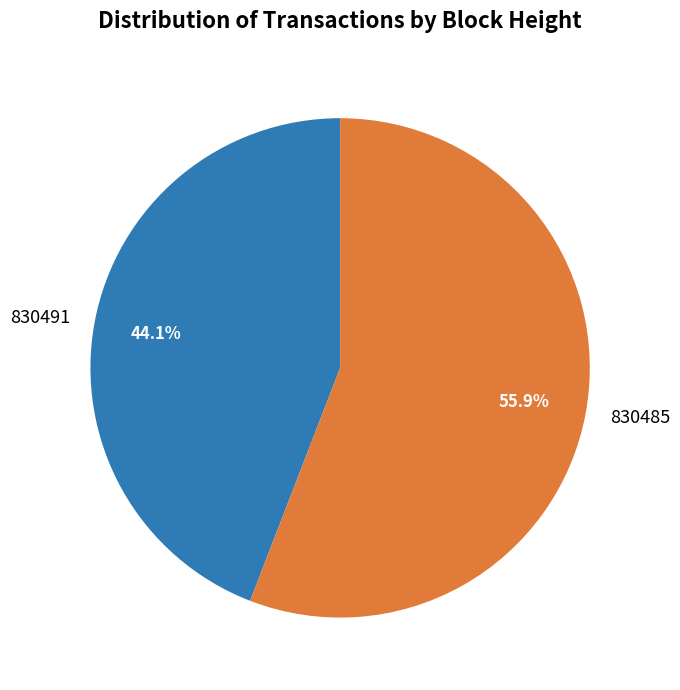

Which slice is the largest?

830485